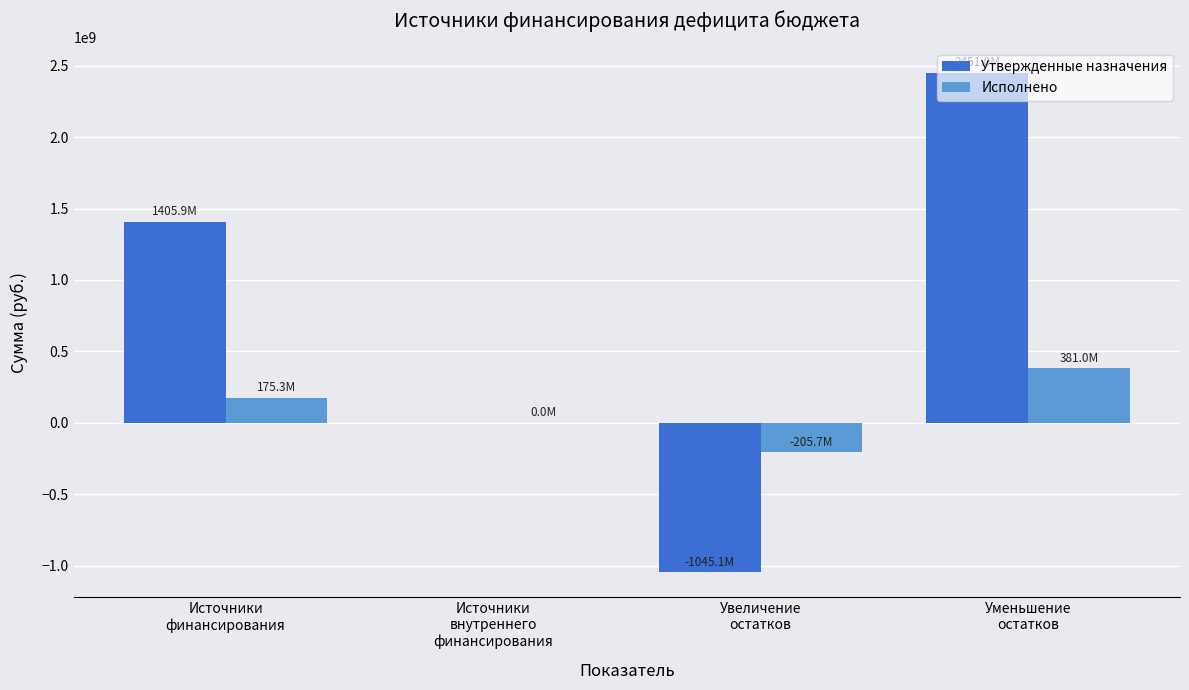

Which series has the largest total across all categories?

Утвержденные назначения